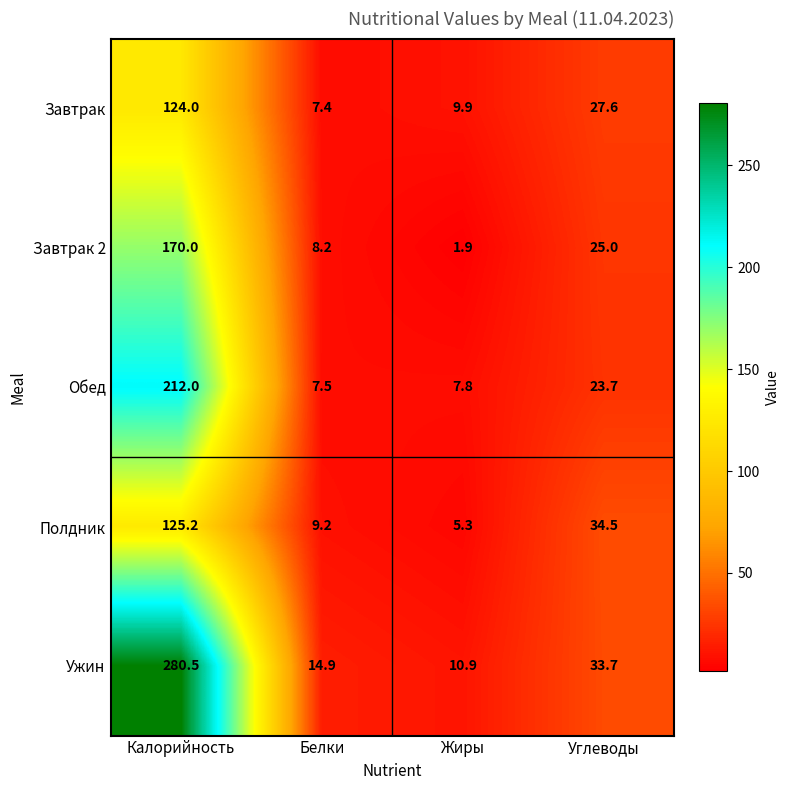

Reading left to right, what are all the values shown in this chart?

Завтрак: 124.0	7.4	9.9	27.6
Завтрак 2: 170.0	8.2	1.9	25.0
Обед: 212.0	7.5	7.8	23.7
Полдник: 125.2	9.2	5.3	34.5
Ужин: 280.5	14.9	10.9	33.7